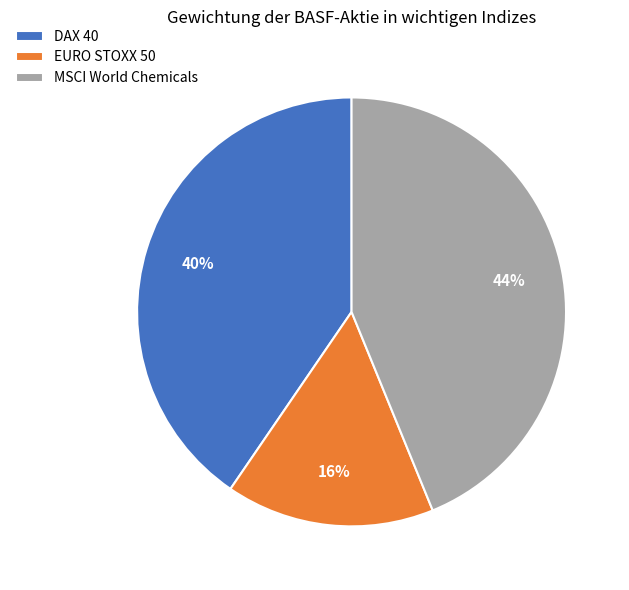

Rank the categories by value from lowest to highest.

EURO STOXX 50, DAX 40, MSCI World Chemicals